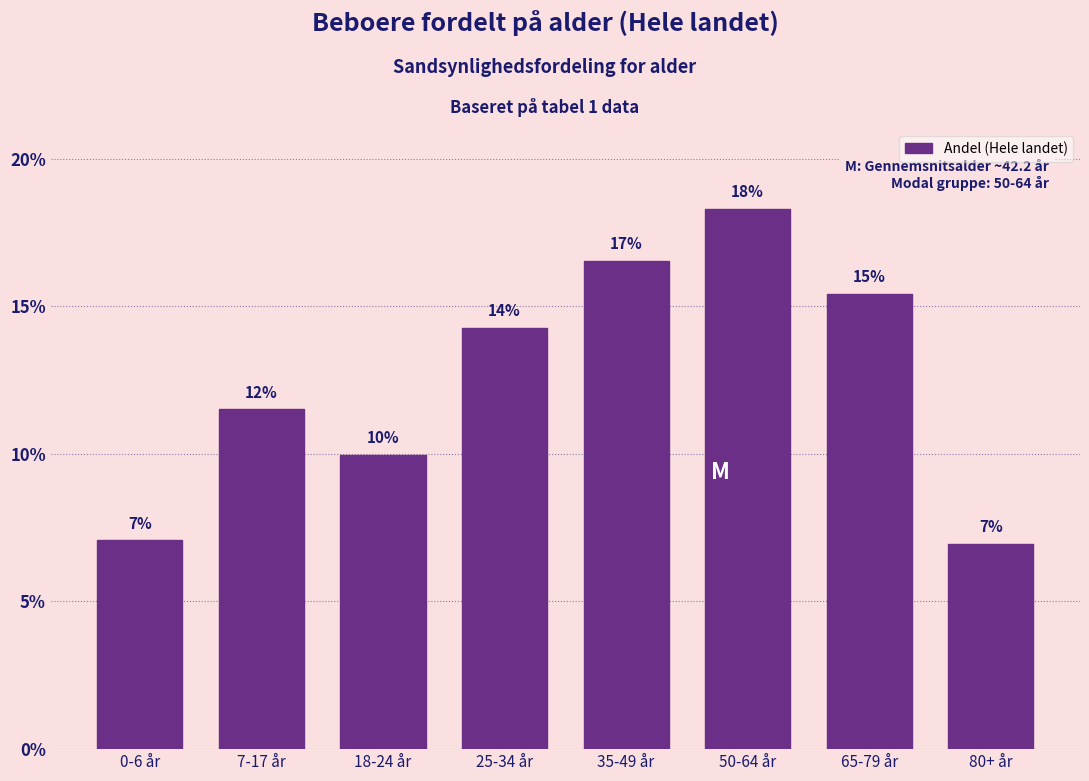

Does the chart contain any negative values?

No